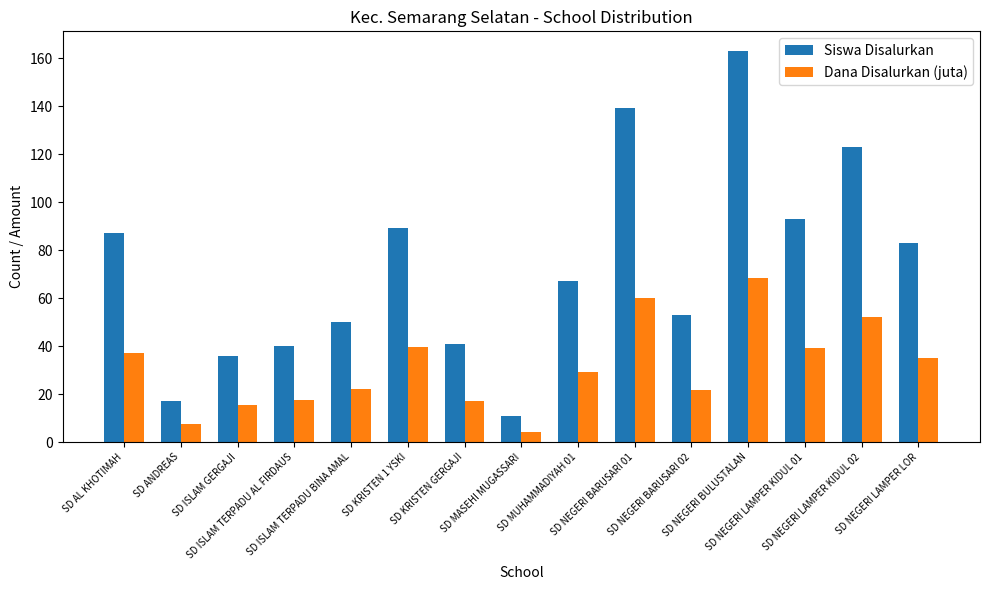

The value of Siswa Disalurkan at SD ISLAM GERGAJI is 36.0. True or false?

True